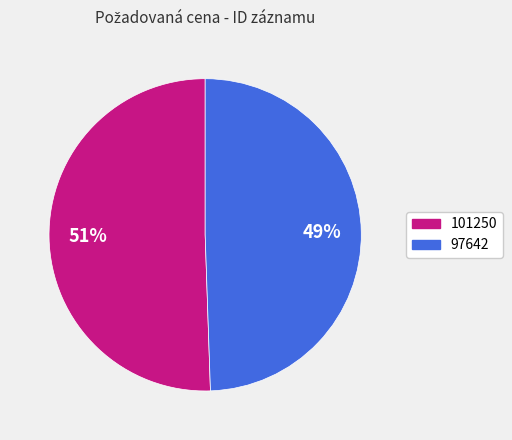

Is the sum of 101250 and 97642 greater than half?

Yes